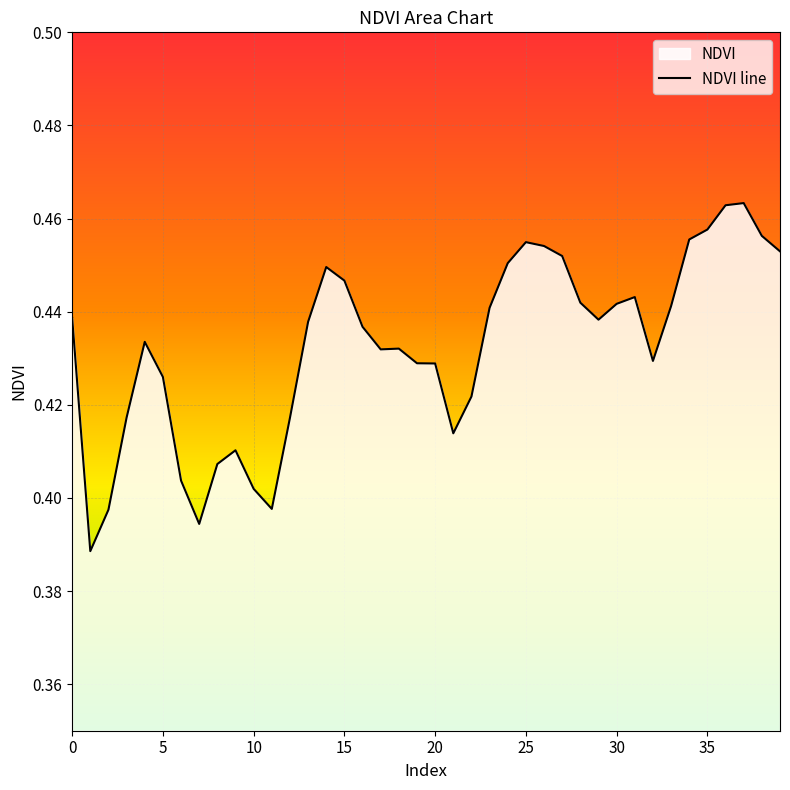

What is the greatest value displayed?

0.5